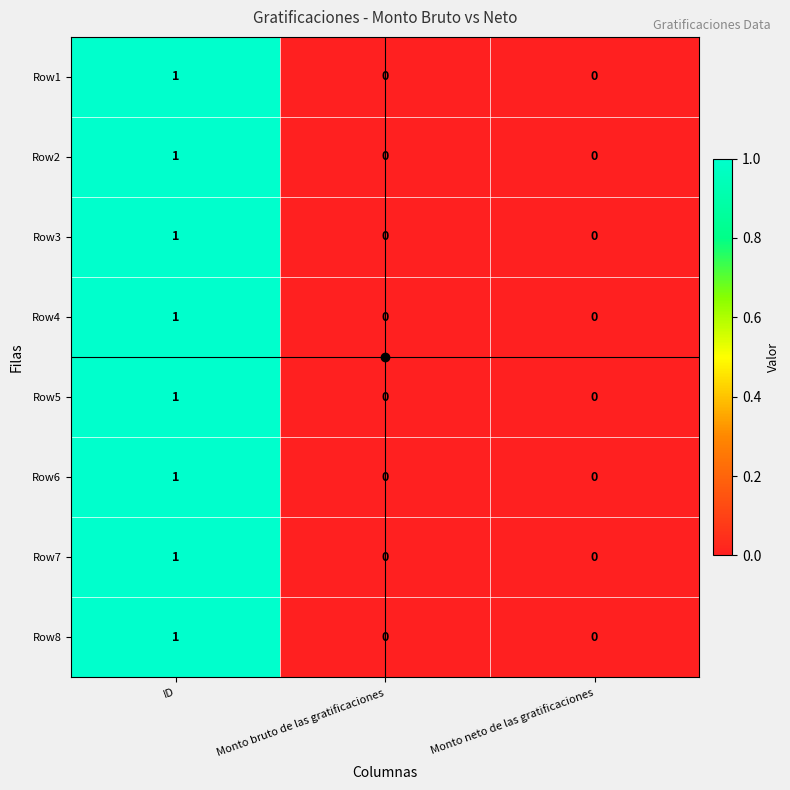

What is the total value across all series at ID?

8